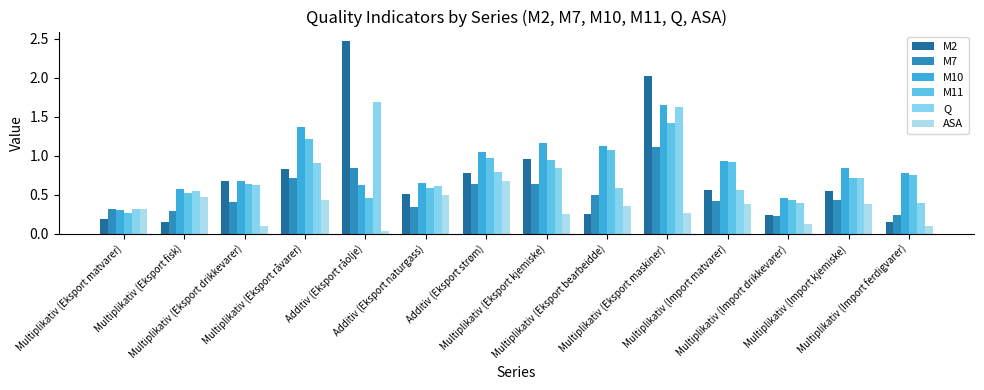

List the series in order of their peak value, highest first.

M2, Q, M10, M11, M7, ASA